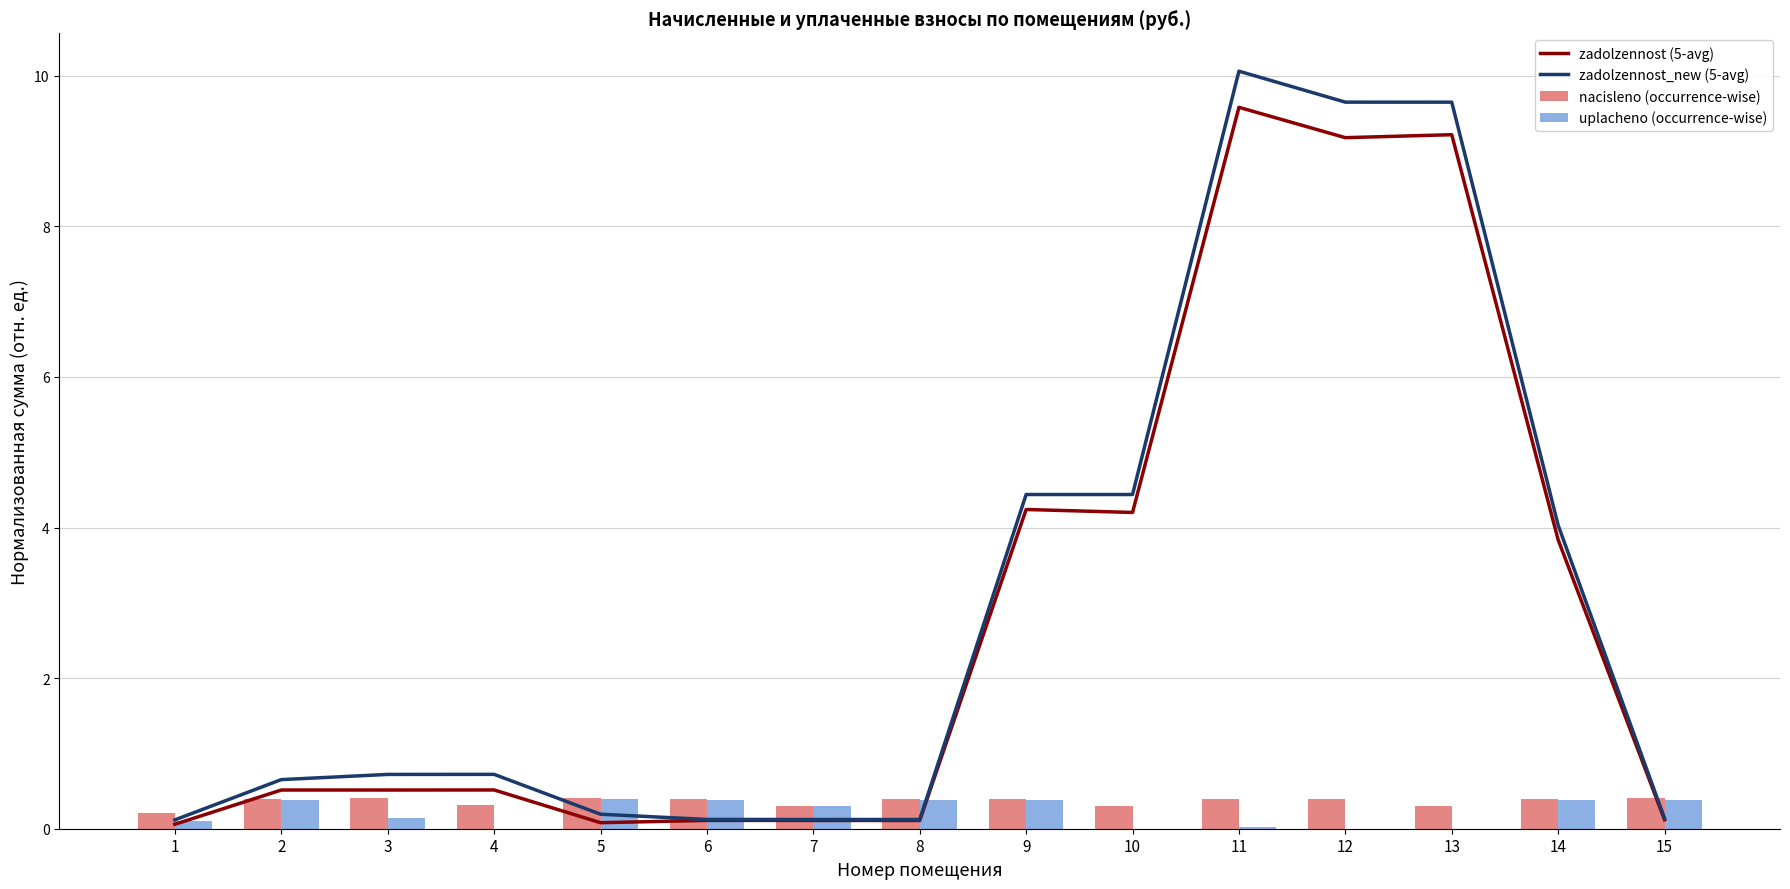

The value of zadolzennost (5-avg) at 15 is 0.2. True or false?

False